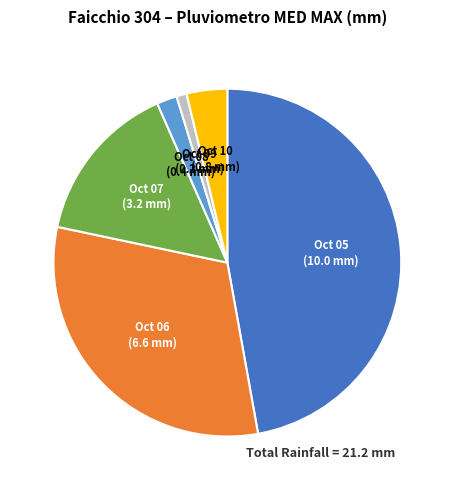

Count the number of slices in the pie.

6